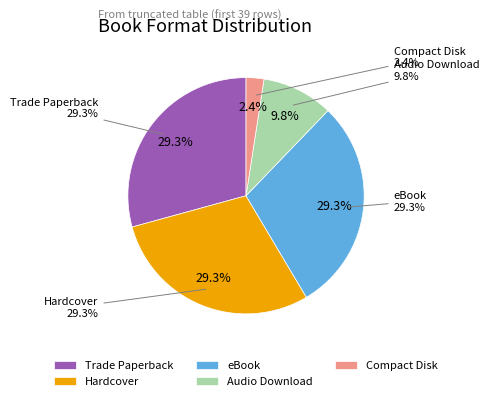

Rank the categories by value from highest to lowest.

Trade Paperback, Hardcover, eBook, Audio Download, Compact Disk